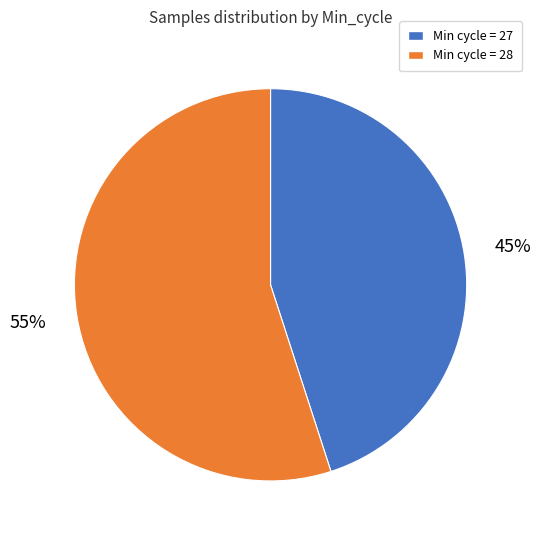

To the nearest percent, what is the average slice percentage?

50%